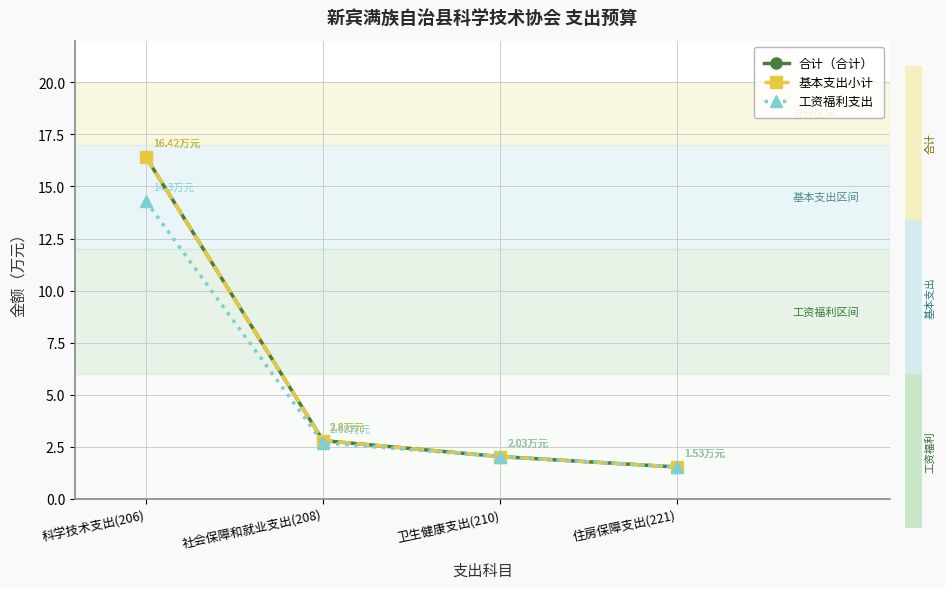

List the labels in order of 合计（合计） value, smallest first.

住房保障支出(221), 卫生健康支出(210), 社会保障和就业支出(208), 科学技术支出(206)